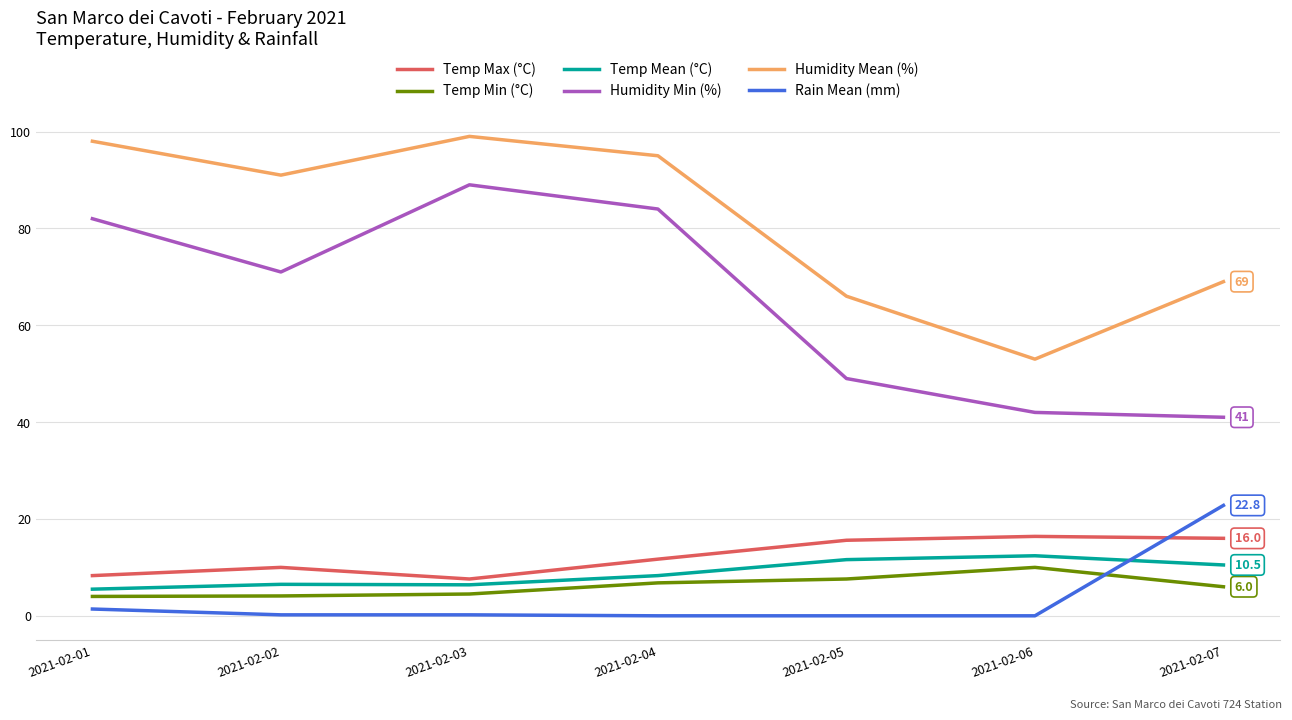

The value of Humidity Mean (%) at 2021-02-05 is 91.3. True or false?

False